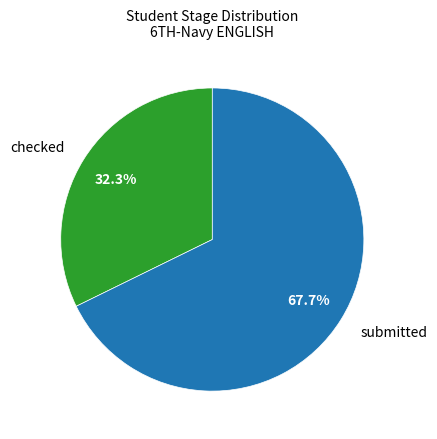

Is there a majority slice in this chart?

Yes